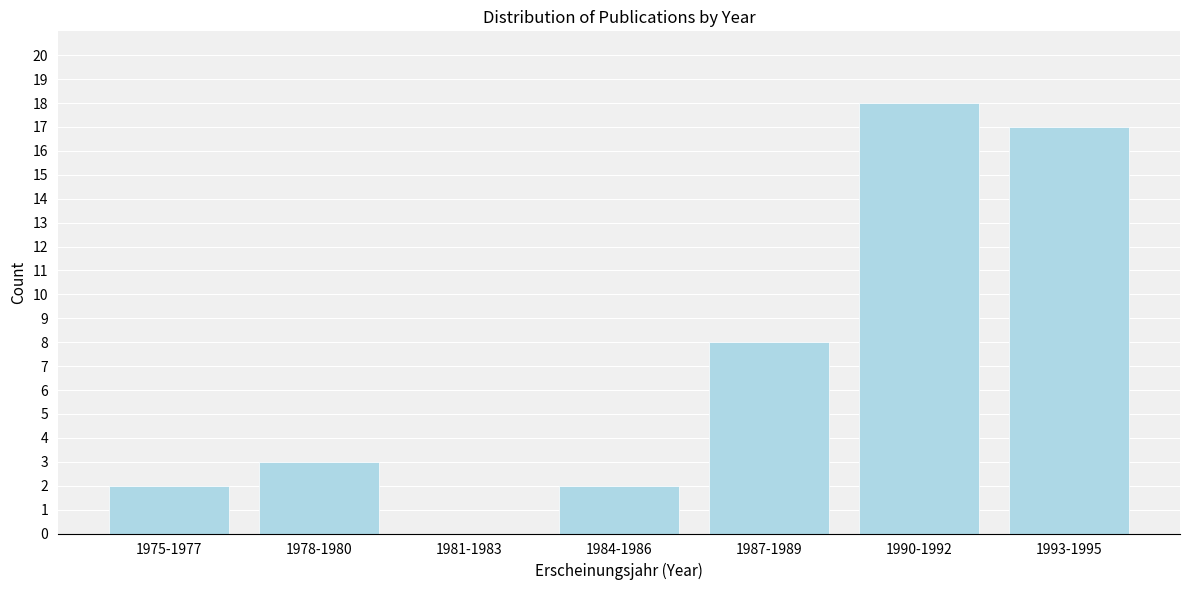

Reading left to right, transcribe all the data shown in this chart.

1975-1977=2	1978-1980=3	1981-1983=0	1984-1986=2	1987-1989=8	1990-1992=18	1993-1995=17